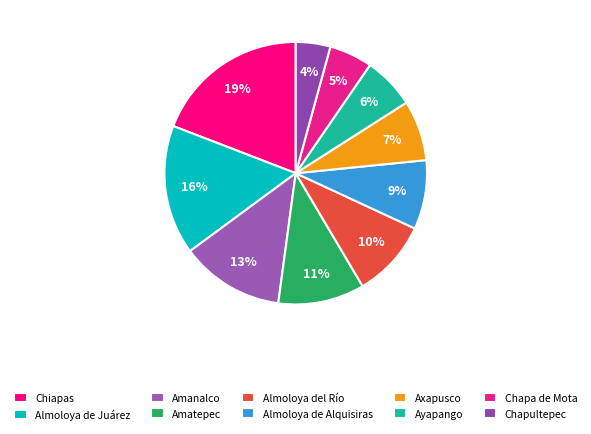

How many segments does this pie chart have?

10